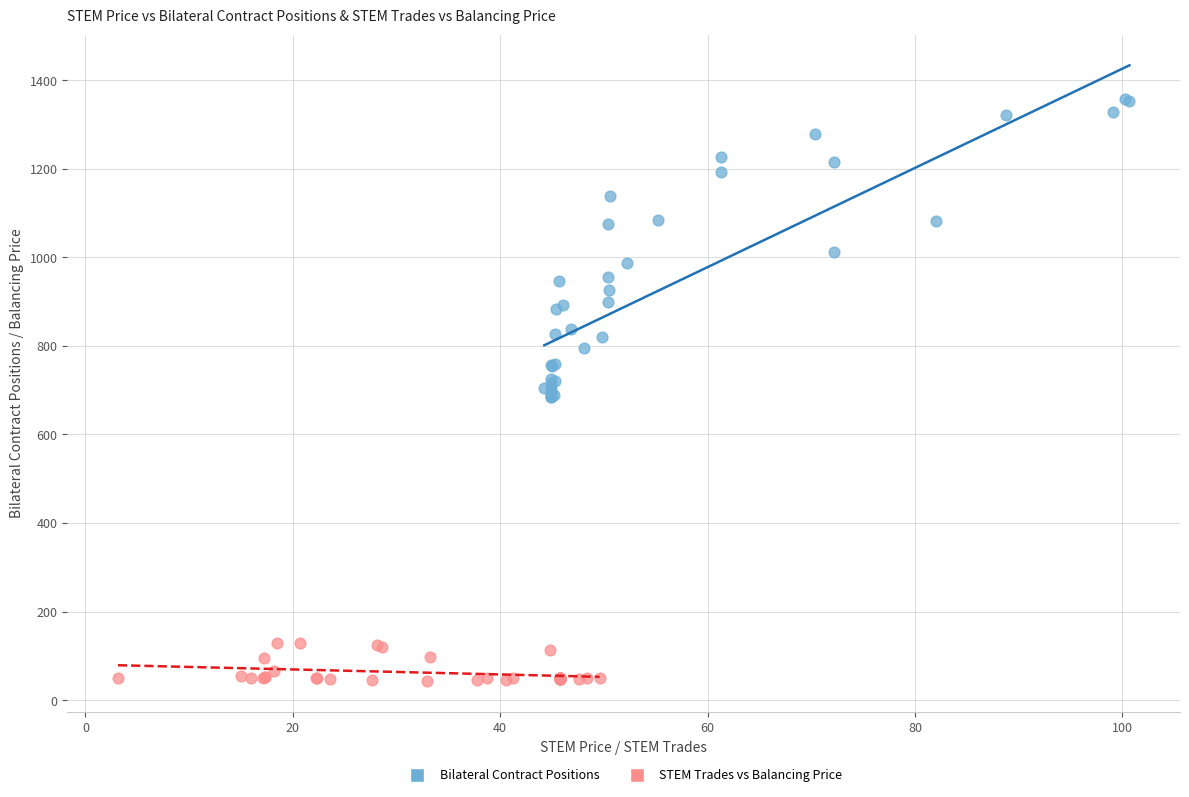

Which series has the widest spread of Y values?

Bilateral Contract Positions